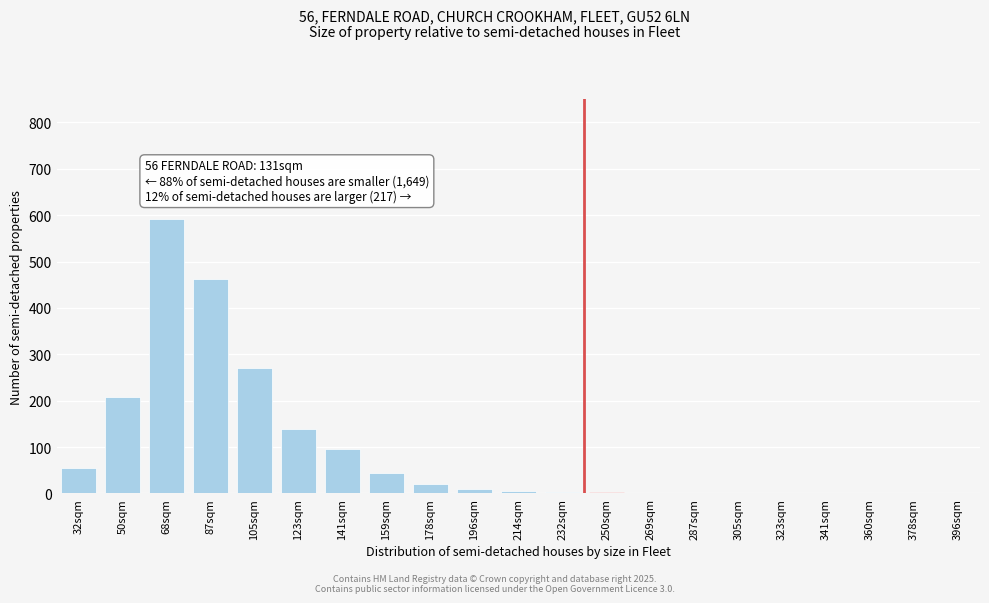

Between 68sqm and 87sqm, which is larger?

68sqm